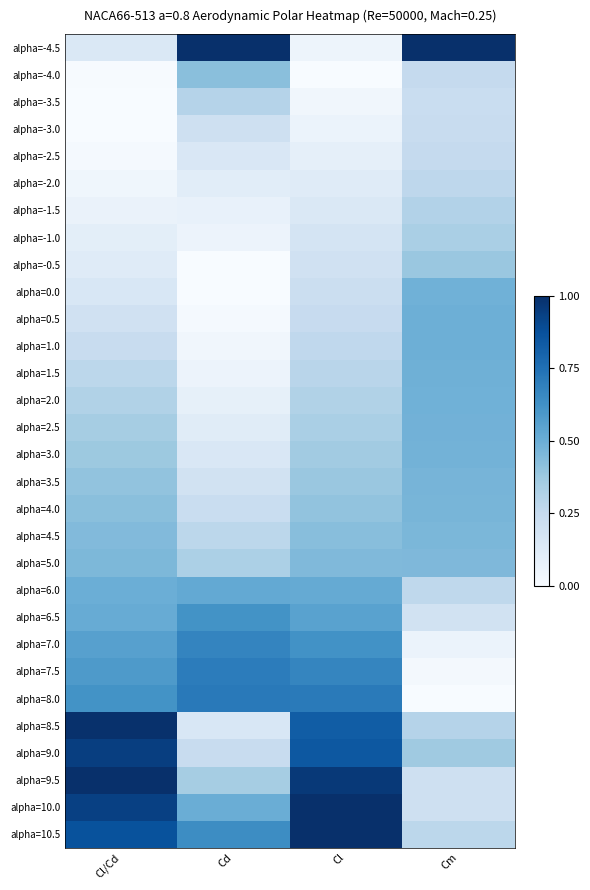

What is the difference between the highest and lowest values at Cm?

1.0